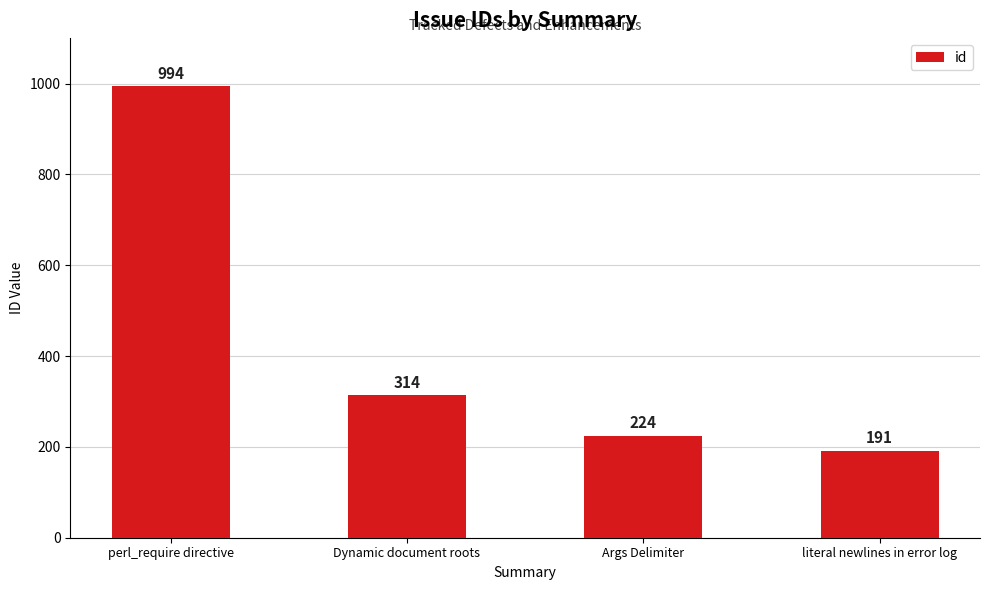

Reading right to left, what are all the values shown in this chart?

literal newlines in error log=191	Args Delimiter=224	Dynamic document roots=314	perl_require directive=994